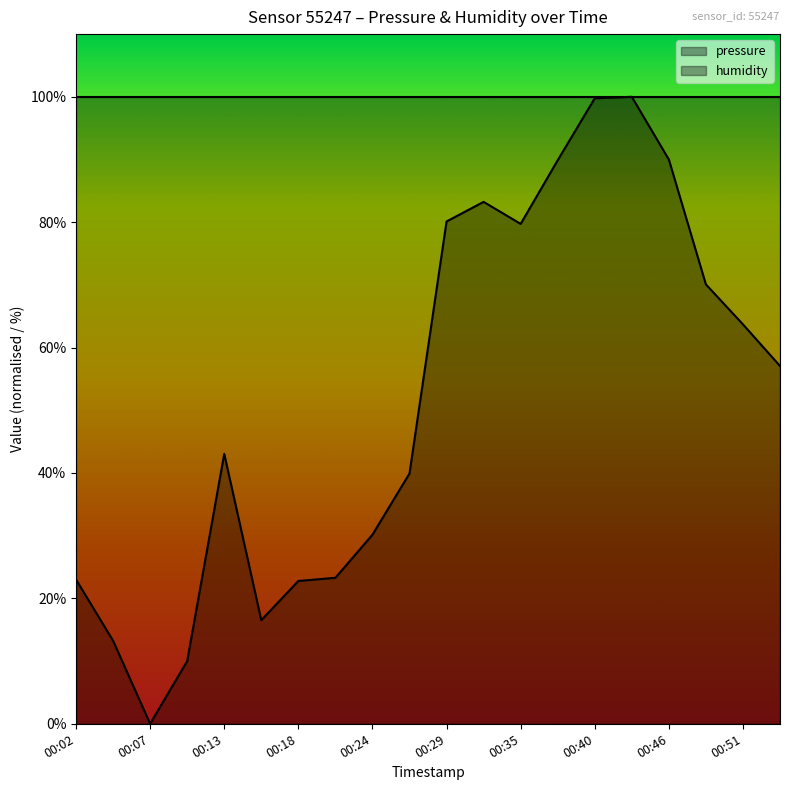

At which category is the sum across all series the highest?

15